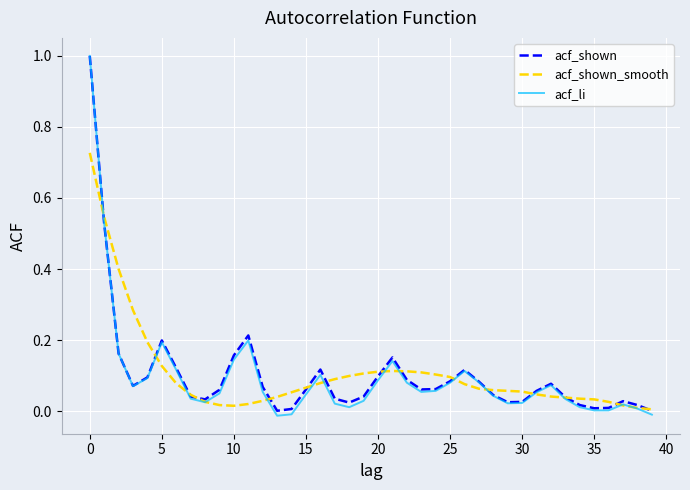

Which series has the widest spread of values?

acf_li